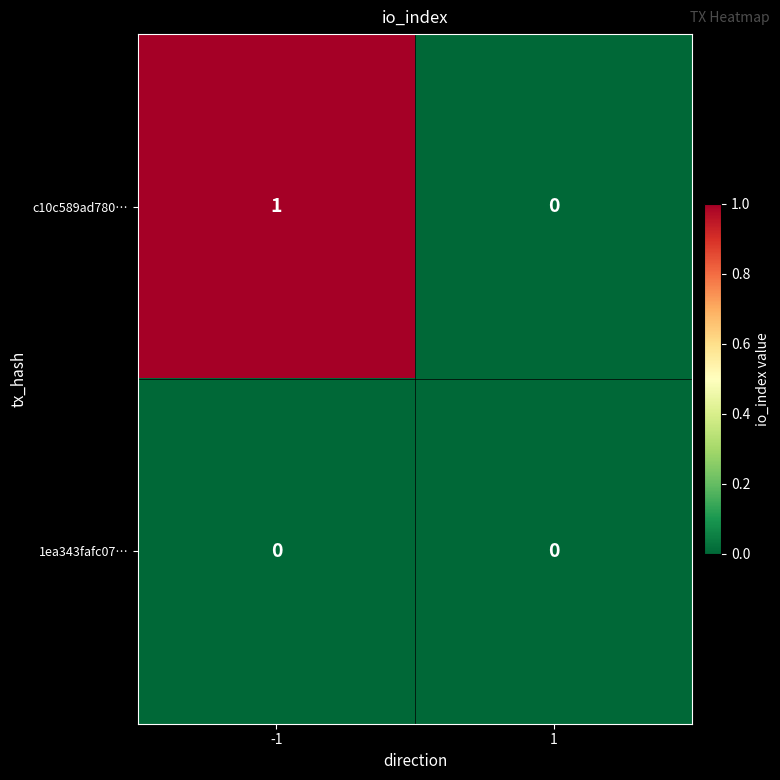

True or false: c10c589ad780… has a value of 1 at -1.

True